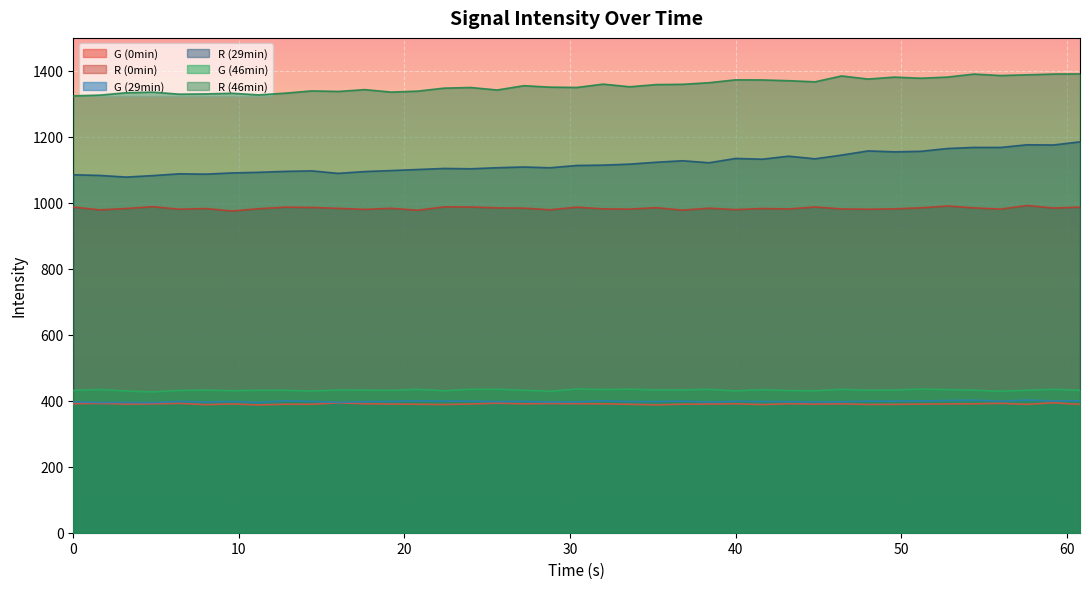

True or false: G (29min) and R (29min) cross at least once.

False